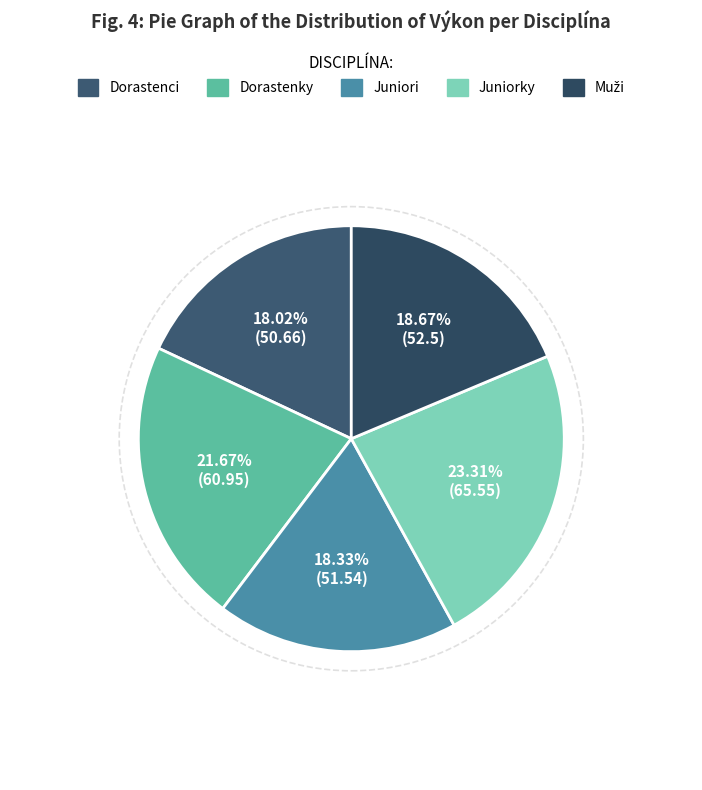

Rank the categories by value from lowest to highest.

Dorastenci, Juniori, Muži, Dorastenky, Juniorky